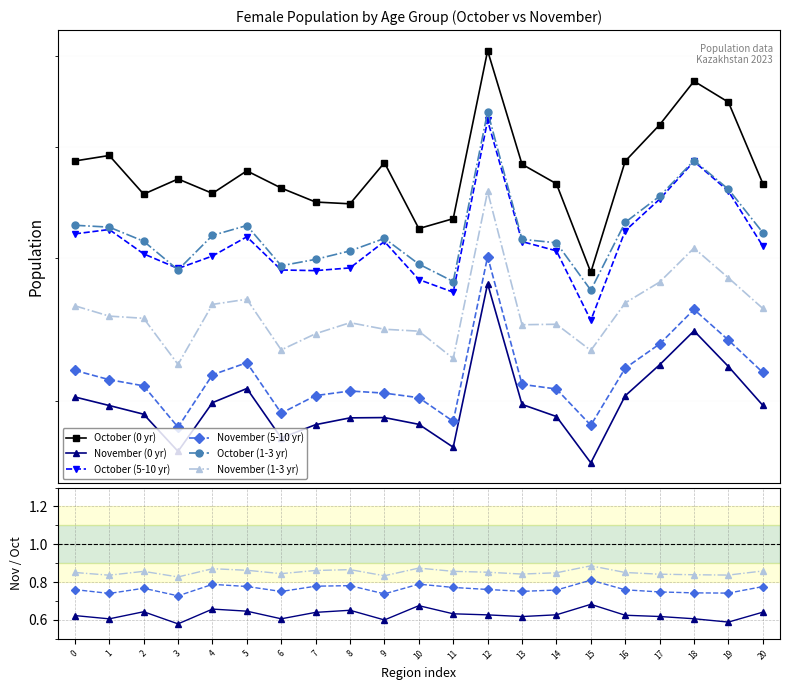

At how many categories does at least one series exceed 58263?

1